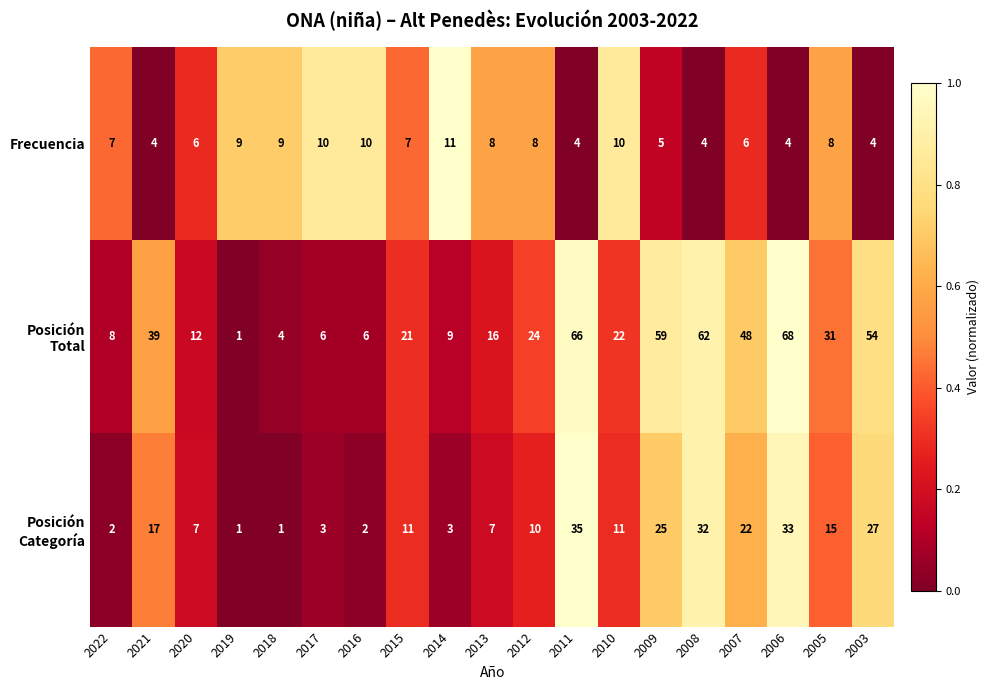

What is the spread (max minus min) of values at 2015?

14